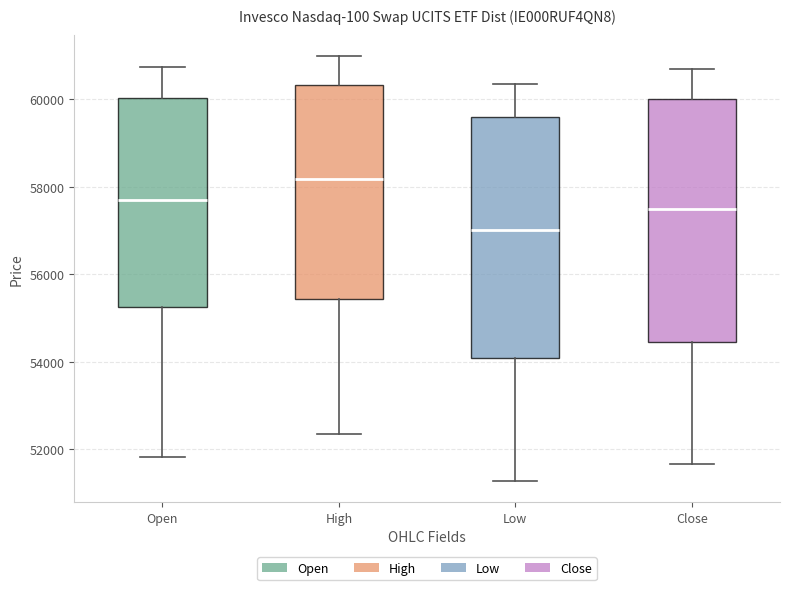

Which box's median line is the highest?

High